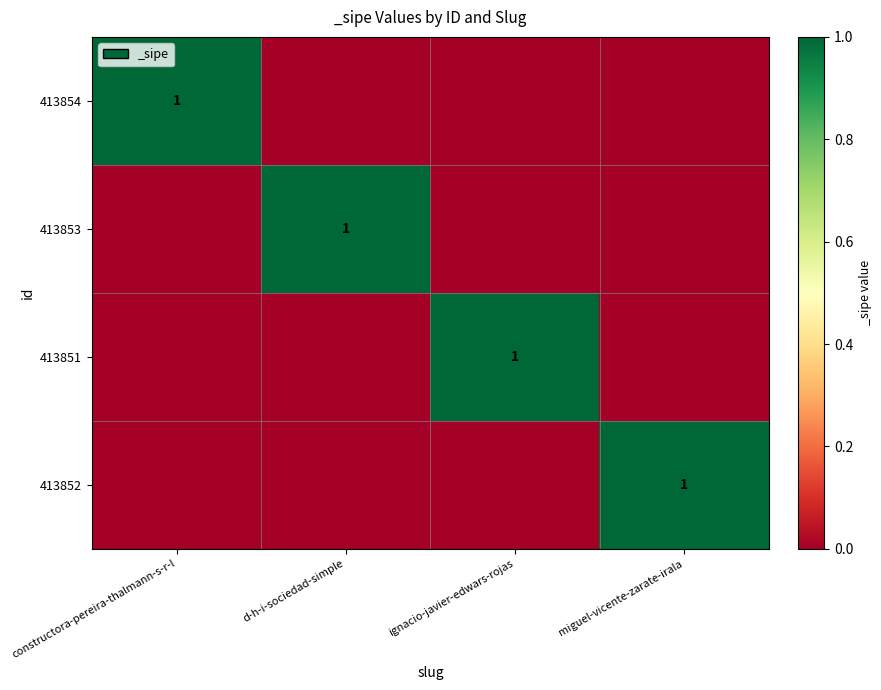

True or false: 413853 has a value of 1 at d-h-i-sociedad-simple.

True